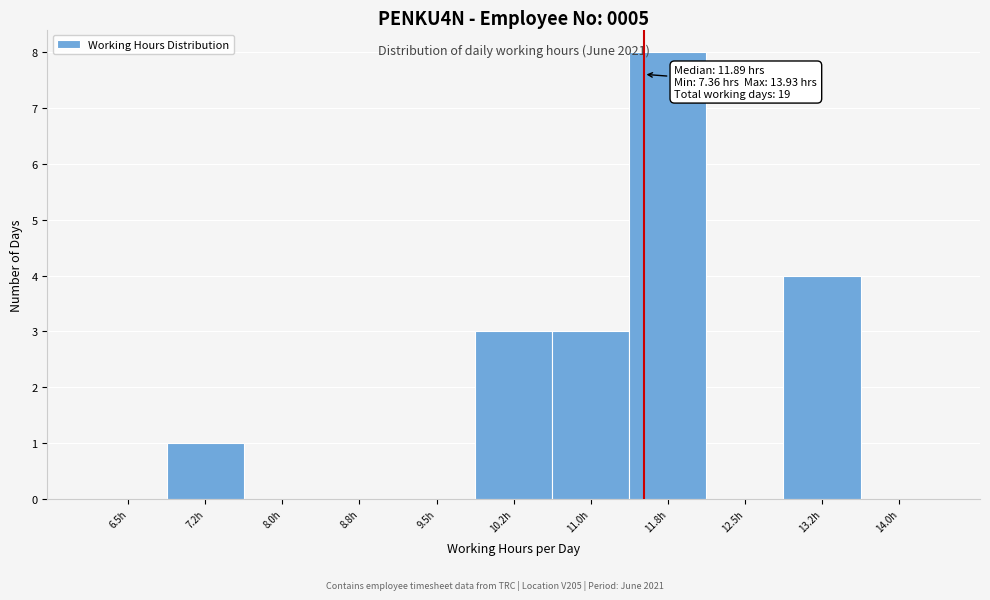

Reading right to left, list all the values displayed in this chart.

14.0h=0	13.2h=4	12.5h=0	11.8h=8	11.0h=3	10.2h=3	9.5h=0	8.8h=0	8.0h=0	7.2h=1	6.5h=0